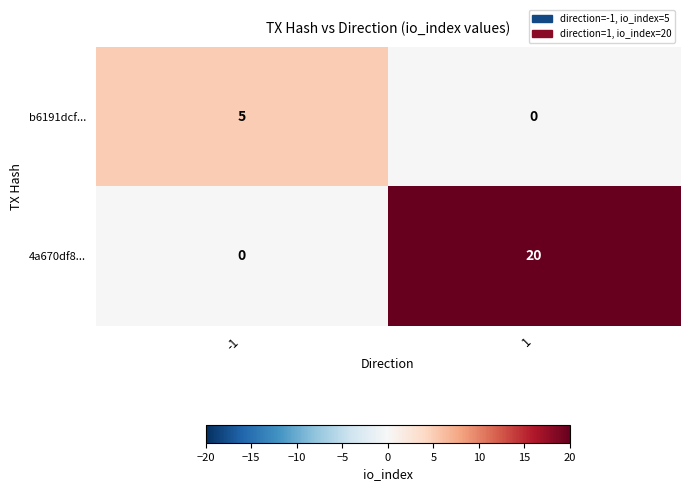

Is it true that 4a670df8... equals 0 at -1?

True